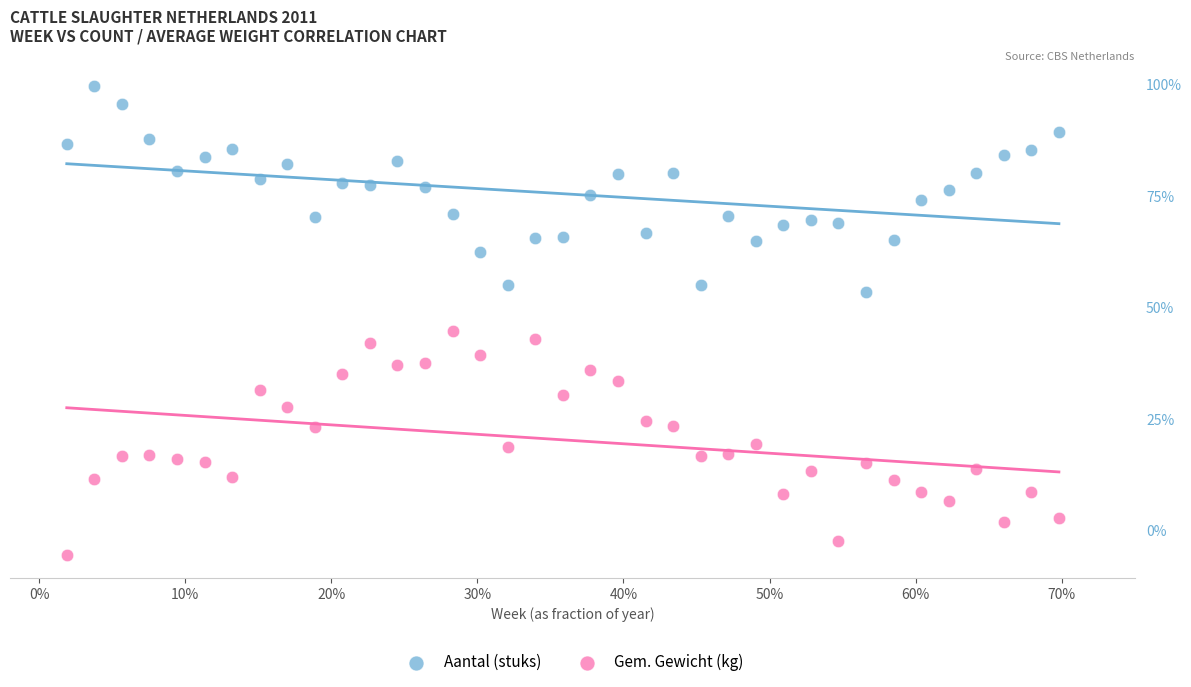

What are all the series names shown in the legend?

Aantal (stuks), Gem. Gewicht (kg)